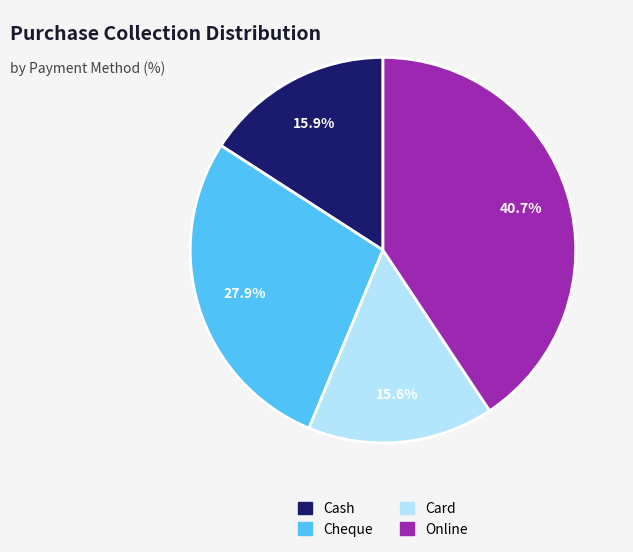

Is it true that Cheque is 28% of the pie?

True